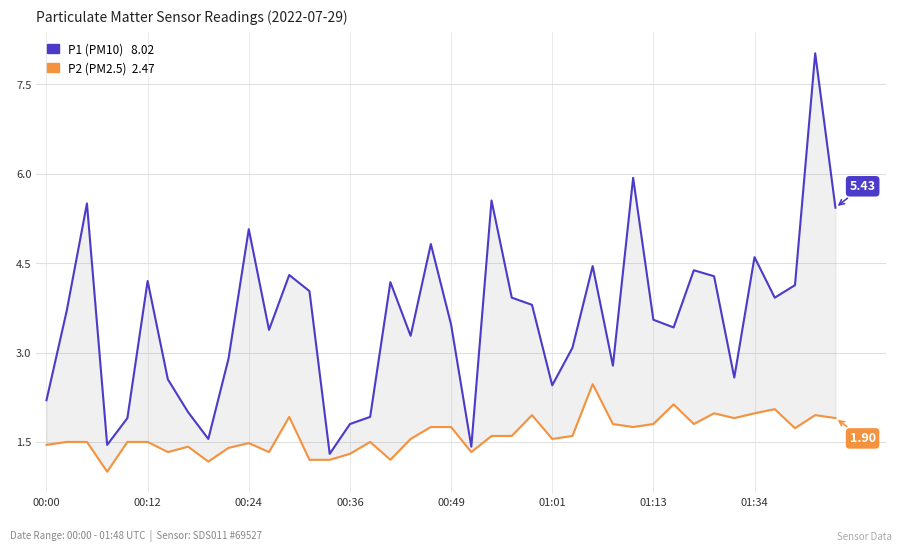

What is the sum of all P1 values?

143.2